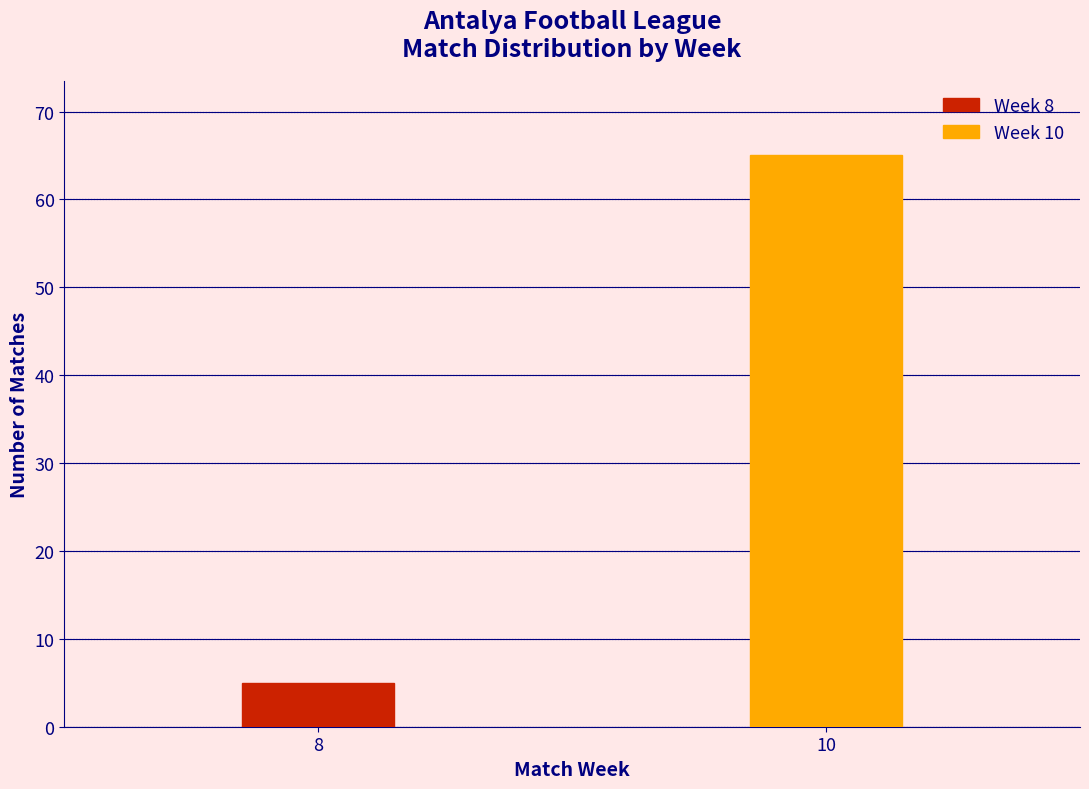

Reading left to right, transcribe all the data shown in this chart.

5	65